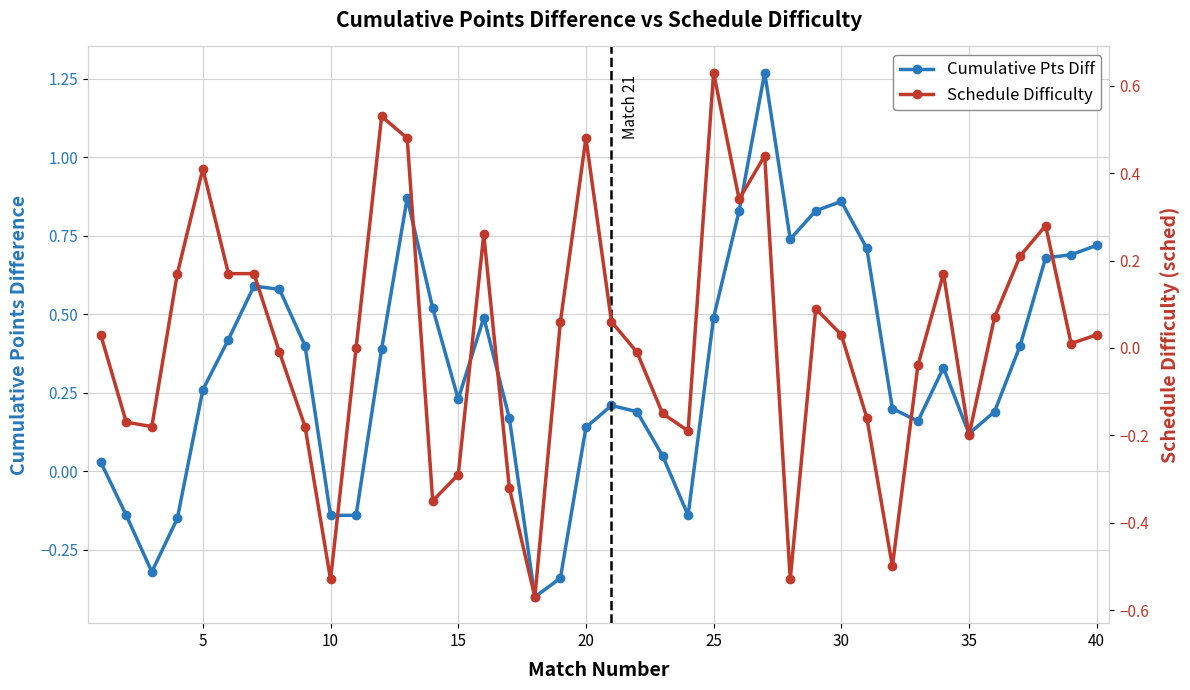

How many values in the Schedule Difficulty series are below 0?

17